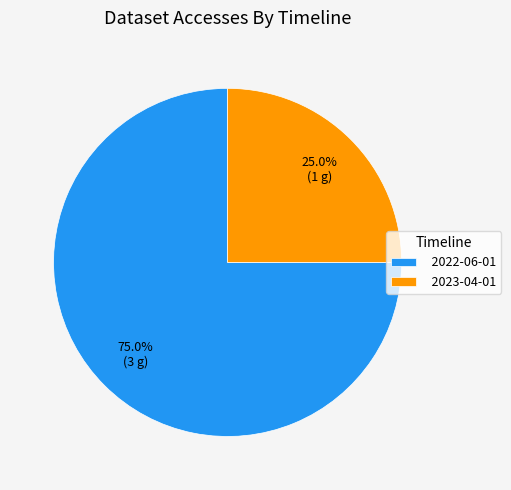

To the nearest percent, what portion does 2022-06-01 represent?

75%